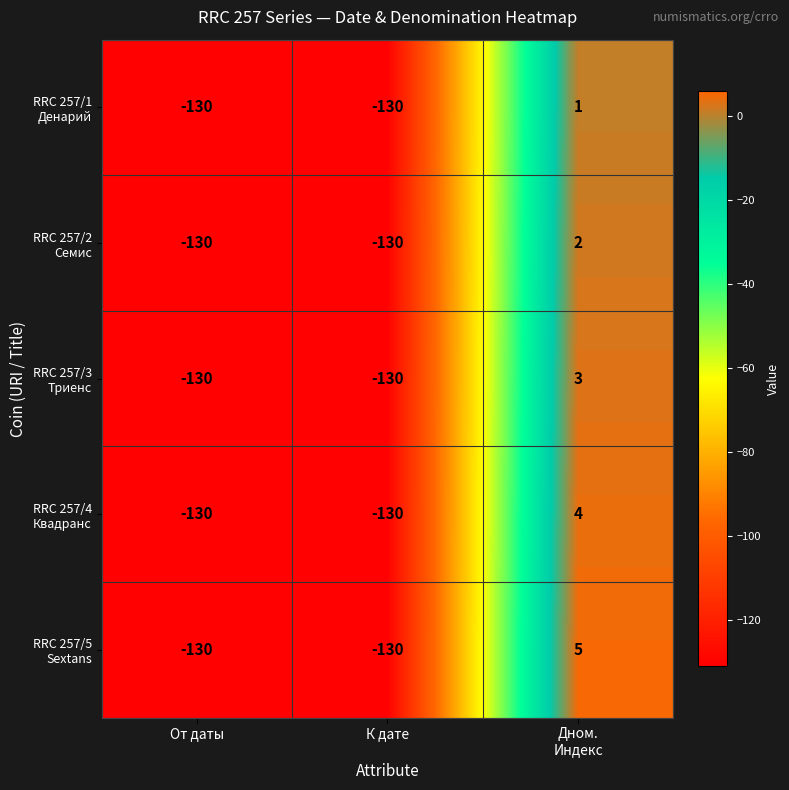

At which category does the chart reach its peak across all series?

Дном.
Индекс